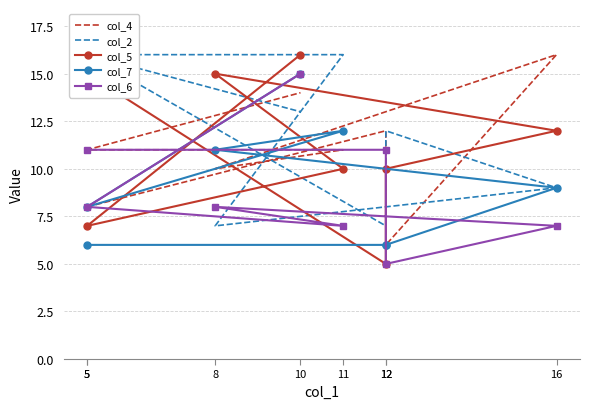

Where does the col_7 series first go above 9?

8